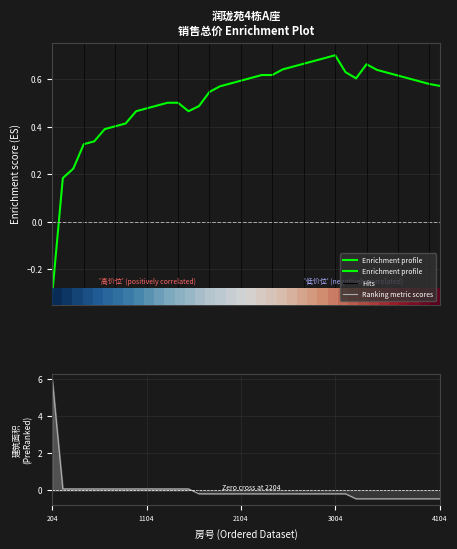

What is the sum of all Enrichment profile values?

19.6